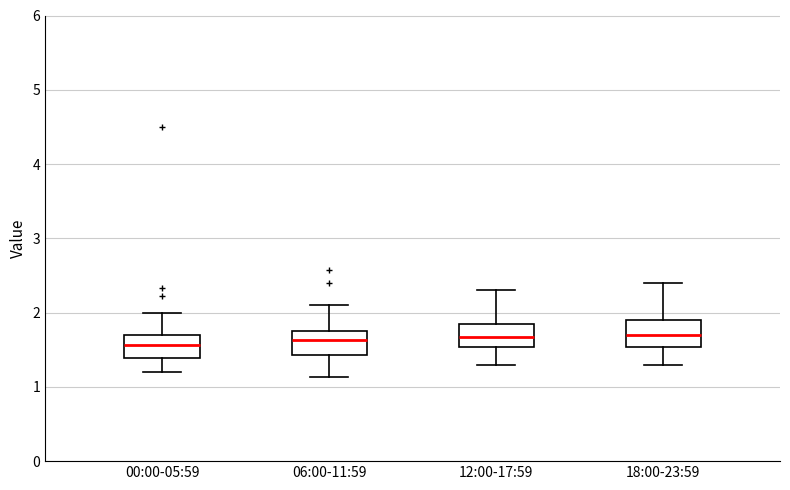

Reading left to right, transcribe this box plot: for each box, give where its median line is, the range the box spans, and where its two whiskers end, as read against the y-axis. The values are not printed on the chart, so give them approximately, as read against the axis.

00:00-05:59: median 1.6, box 1.4 to 1.7, whiskers 1.2 to 2.0
06:00-11:59: median 1.6, box 1.4 to 1.7, whiskers 1.1 to 2.1
12:00-17:59: median 1.7, box 1.5 to 1.9, whiskers 1.3 to 2.3
18:00-23:59: median 1.7, box 1.5 to 1.9, whiskers 1.3 to 2.4